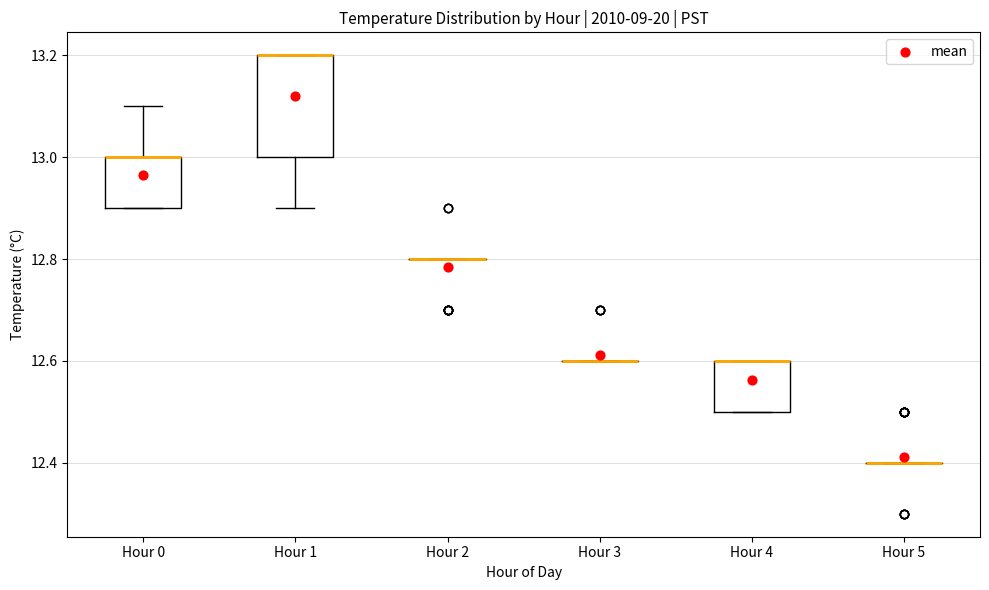

Which box is the tallest, from its lower edge to its upper edge?

Hour 1